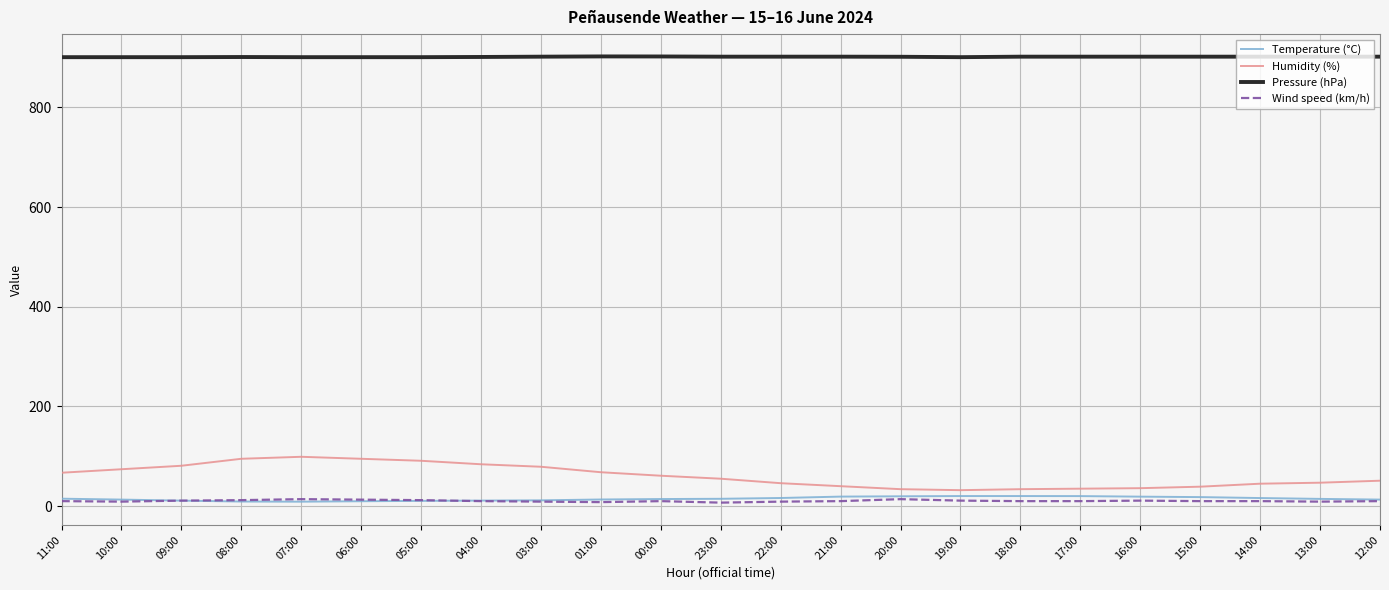

What is the difference between the second highest and second lowest values in the Temperature (°C) series?

11.0